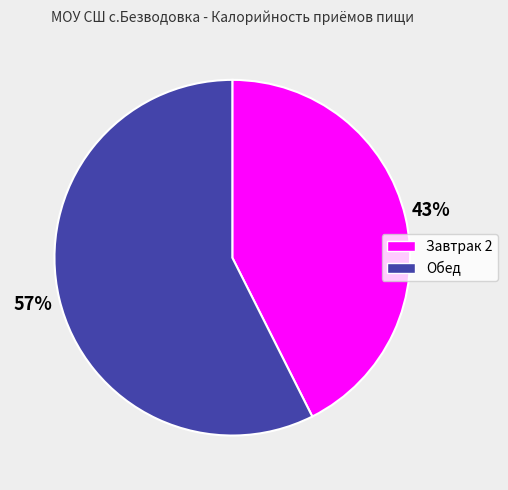

Rank the categories by value from highest to lowest.

Обед, Завтрак 2